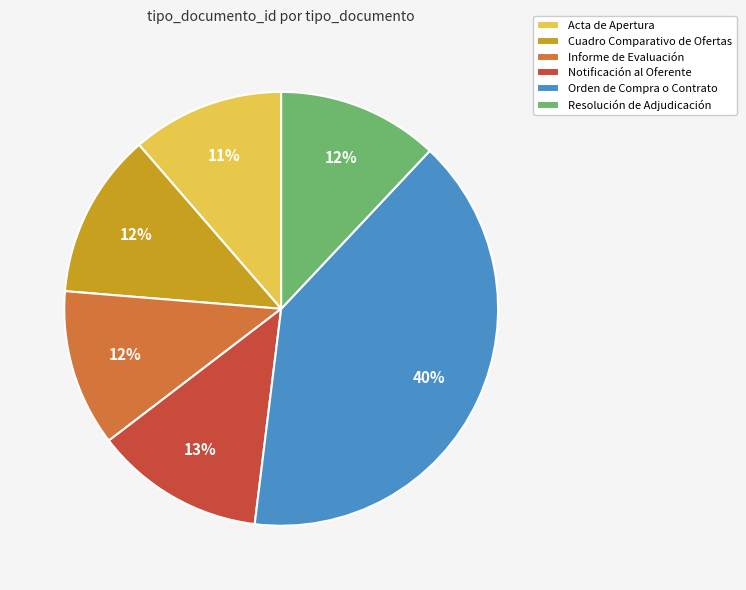

To the nearest percent, what portion does Cuadro Comparativo de Ofertas represent?

12%